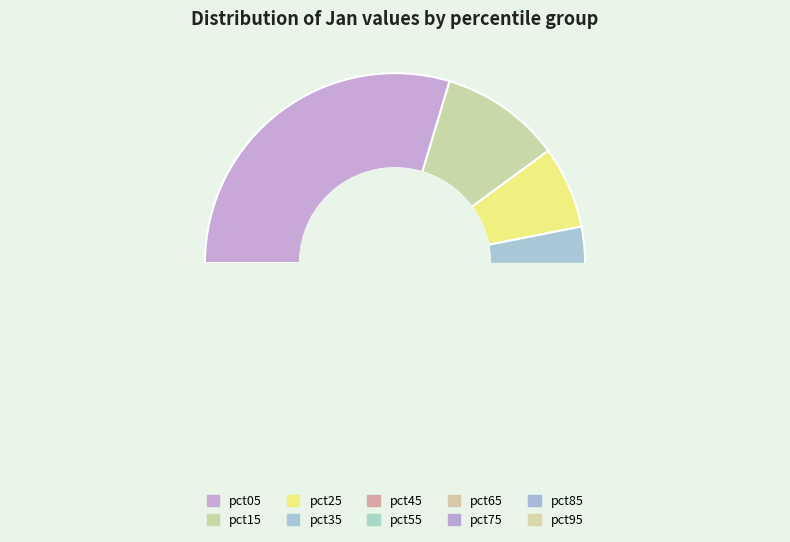

Combined, do pct75 and pct85 account for over 50%?

No